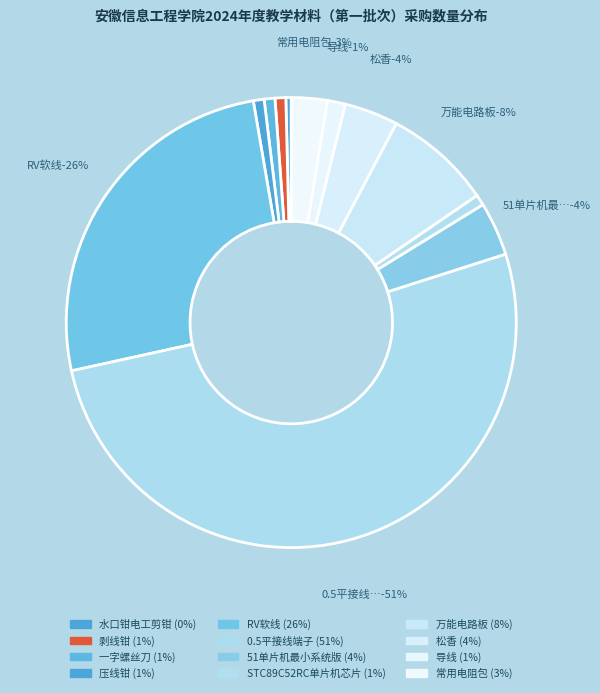

Does 压线钳 represent more than half of the total?

No